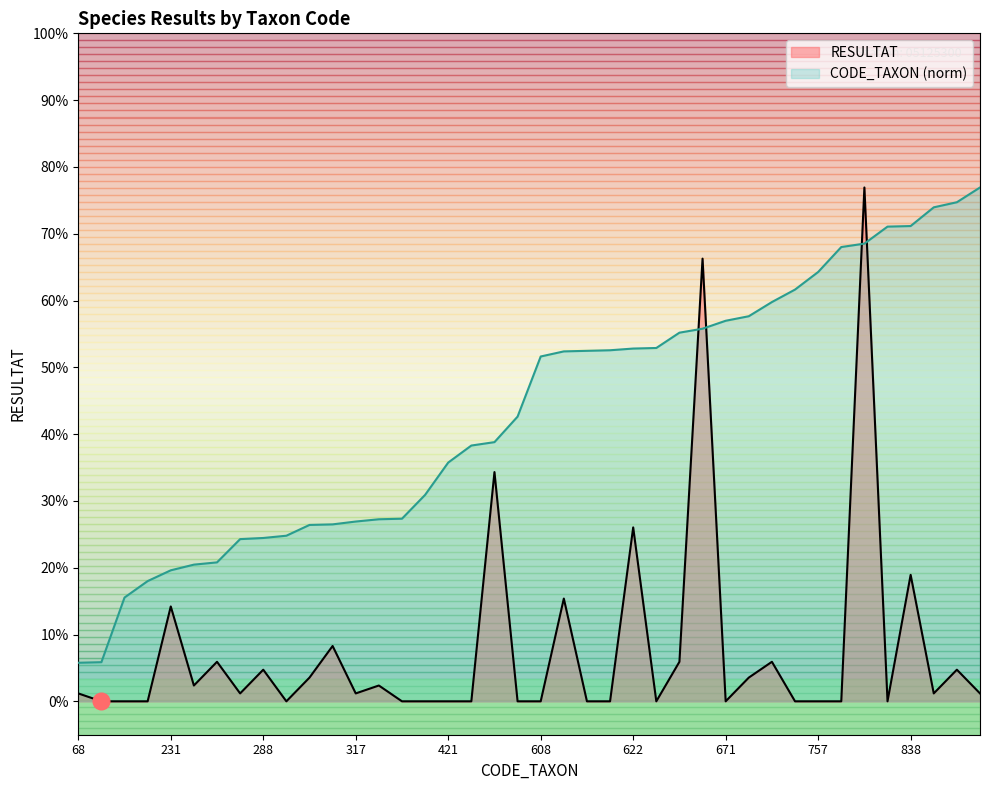

Reading right to left, extract all data points from this chart.

RESULTAT: 1.0	4.0	1.0	16.0	0.0	65.0	0.0	0.0	0.0	5.0	3.0	0.0	56.0	5.0	0.0	22.0	0.0	0.0	13.0	0.0	0.0	29.0	0.0	0.0	0.0	0.0	2.0	1.0	7.0	3.0	0.0	4.0	1.0	5.0	2.0	12.0	0.0	0.0	0.0	1.0
CODE_TAXON: 65.0	63.1	62.5	60.1	60.0	57.9	57.5	54.3	52.1	50.5	48.7	48.1	47.1	46.6	44.7	44.6	44.4	44.3	44.3	43.6	36.0	32.8	32.4	30.2	26.1	23.1	23.0	22.7	22.4	22.3	20.9	20.7	20.5	17.6	17.3	16.6	15.2	13.1	5.0	4.9